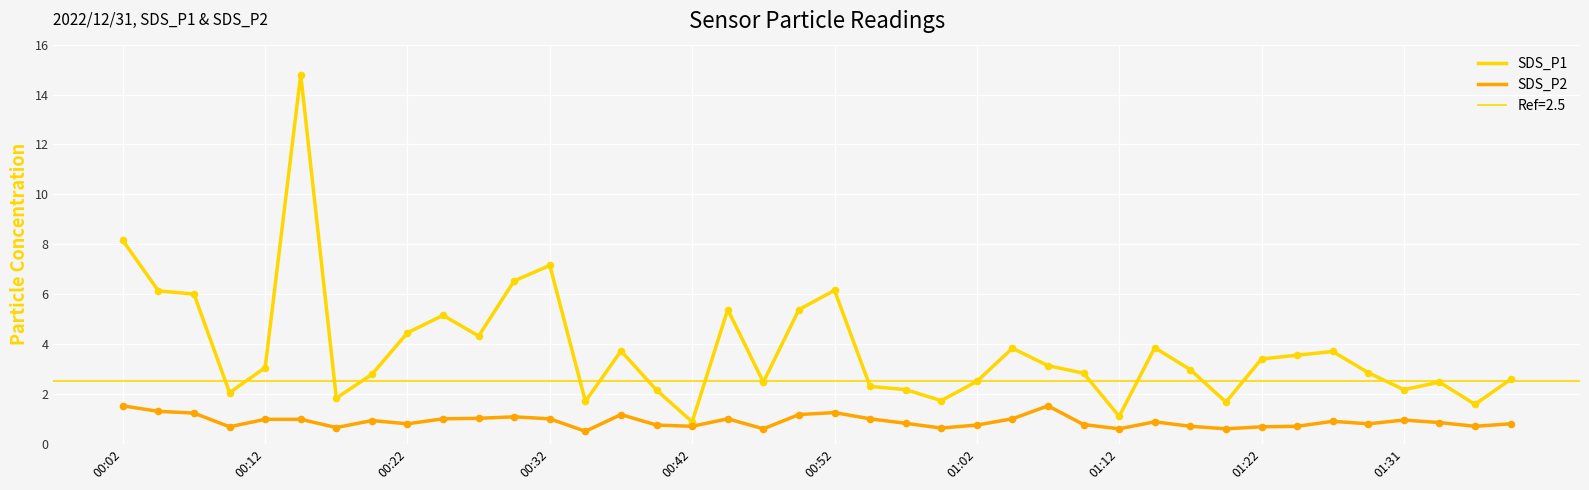

What is the total value across all series at 22?

3.0